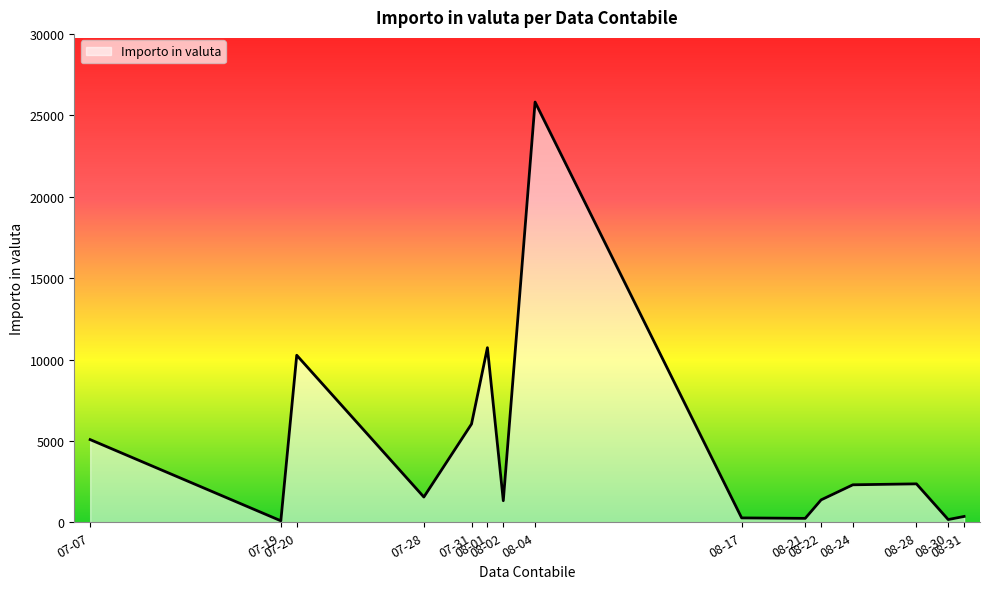

What is the greatest value displayed?

25824.7